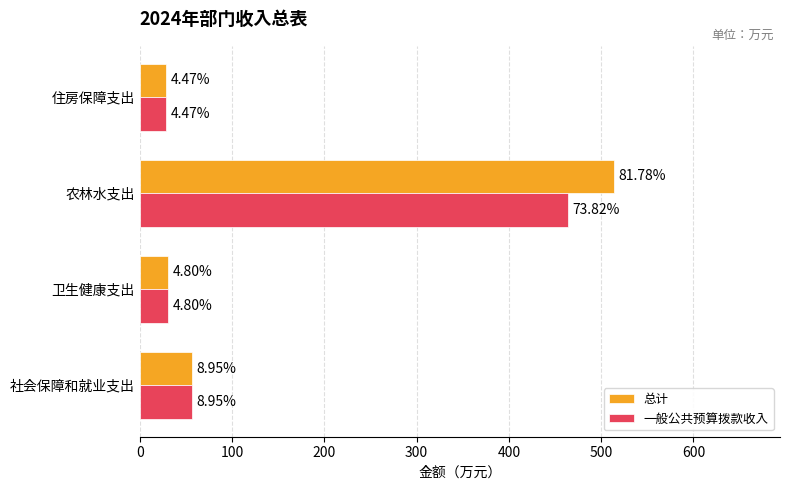

At how many categories does at least one series exceed 406?

1